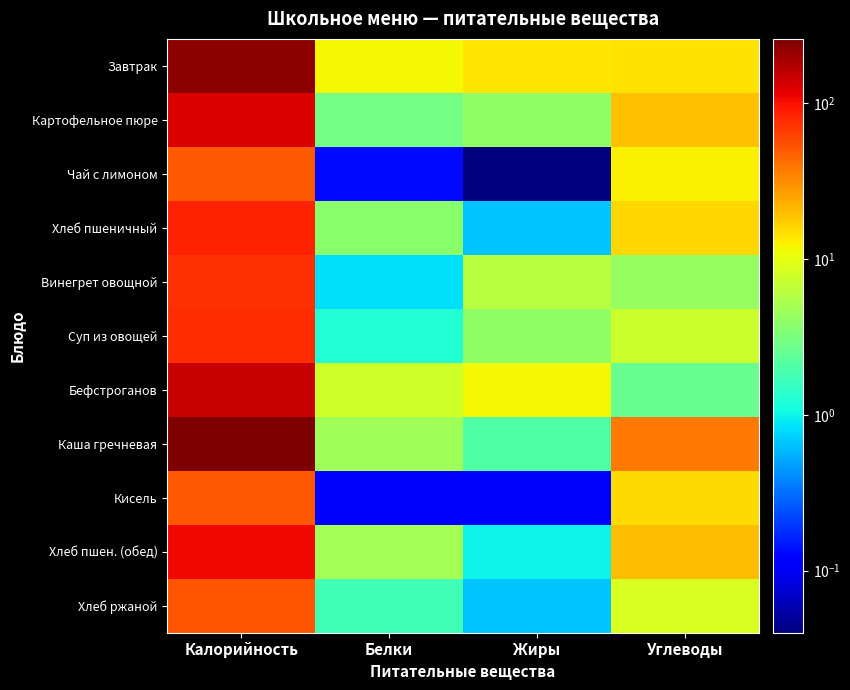

Rank the series by their maximum value, from lowest to highest.

Кисель, Чай с лимоном, Хлеб ржаной, Винегрет овощной, Суп из овощей, Хлеб пшеничный, Хлеб пшен. (обед), Картофельное пюре, Бефстроганов, Завтрак, Каша гречневая